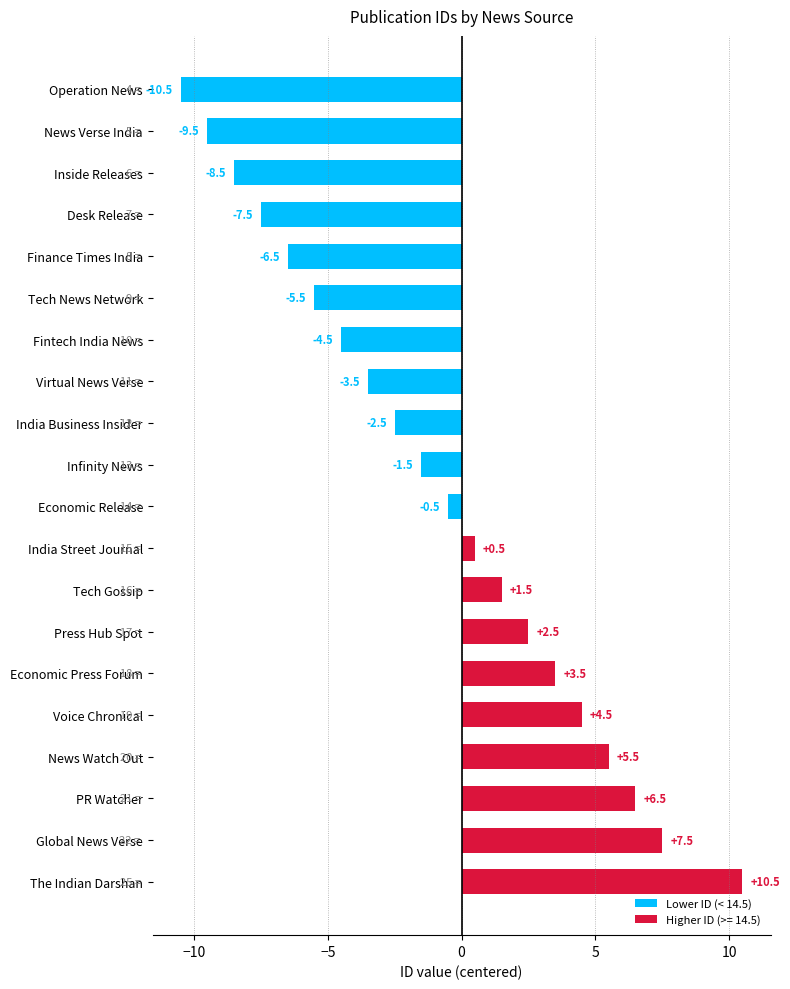

Read the Lower ID (< 14.5) value at Tech News Network.

-5.5